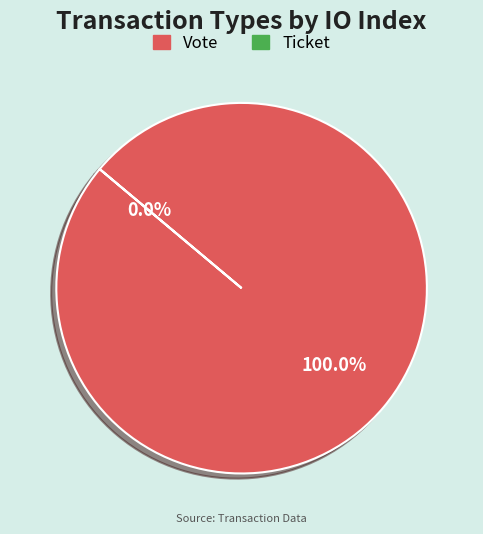

To the nearest percent, what is the difference between the Ticket and Vote slice percentages?

100%